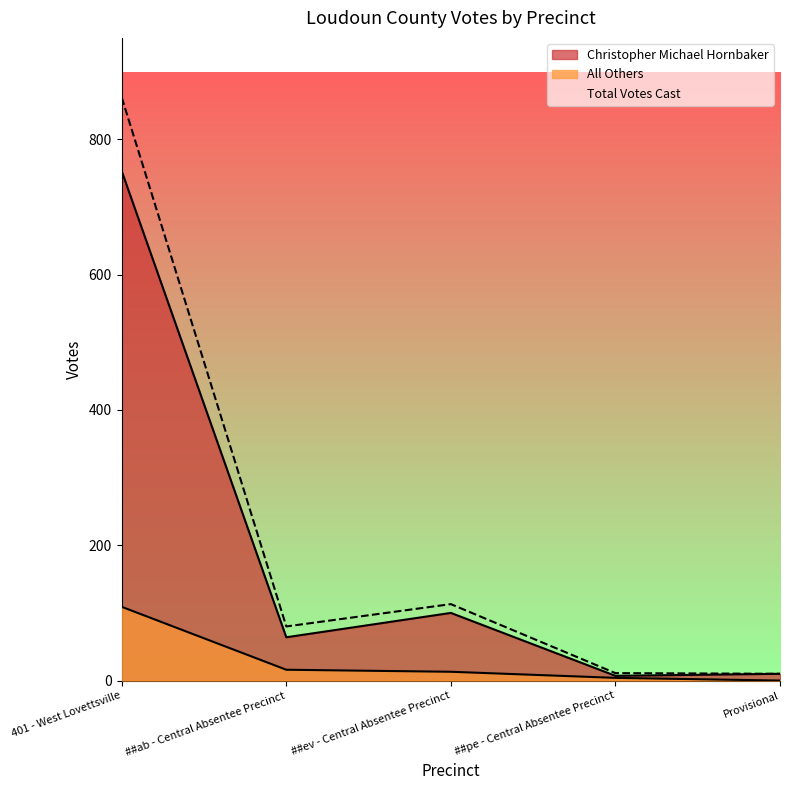

What is the difference between the highest and lowest values at ##ab - Central Absentee Precinct?

48